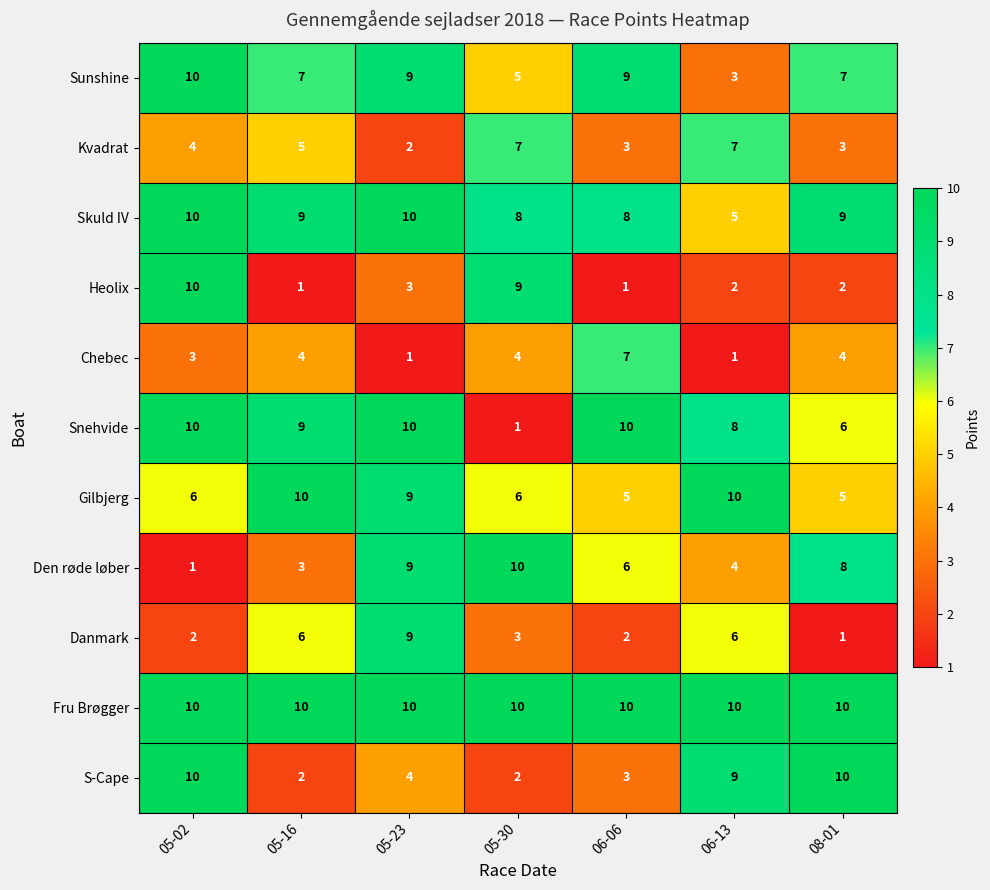

The value of Danmark at 05-02 is 3. True or false?

False